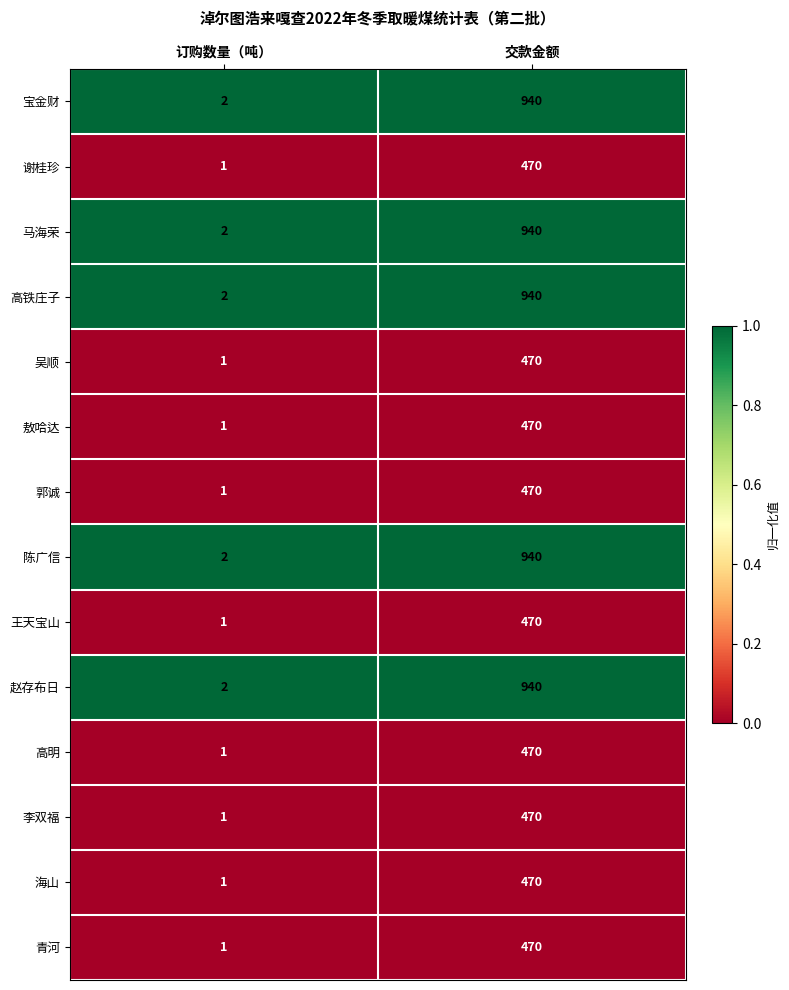

How many series are shown in this chart?

14